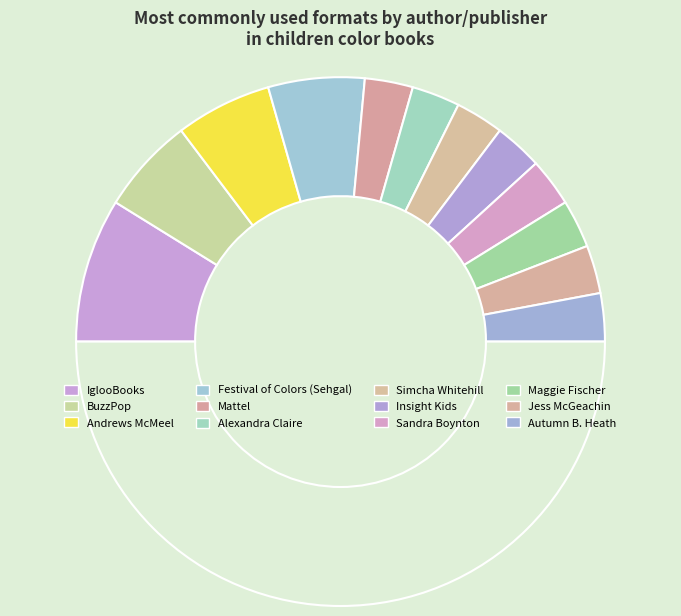

What is the largest slice in the pie chart?

IglooBooks